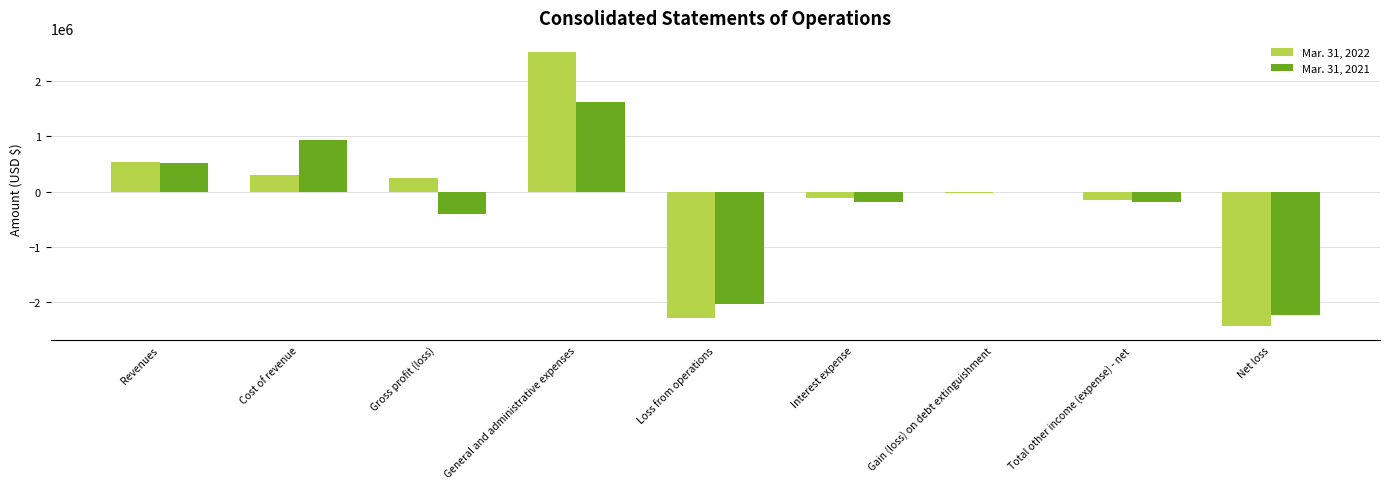

What is the sum of the Mar. 31, 2022 values at Net loss and Loss from operations?

-4732591